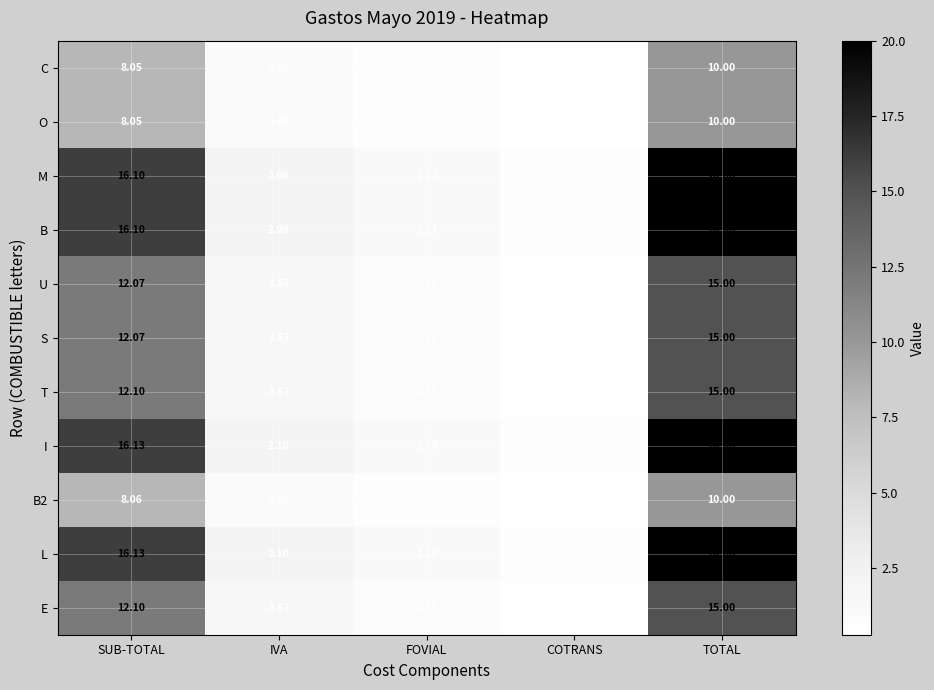

List the labels in order of M value, smallest first.

COTRANS, FOVIAL, IVA, SUB-TOTAL, TOTAL